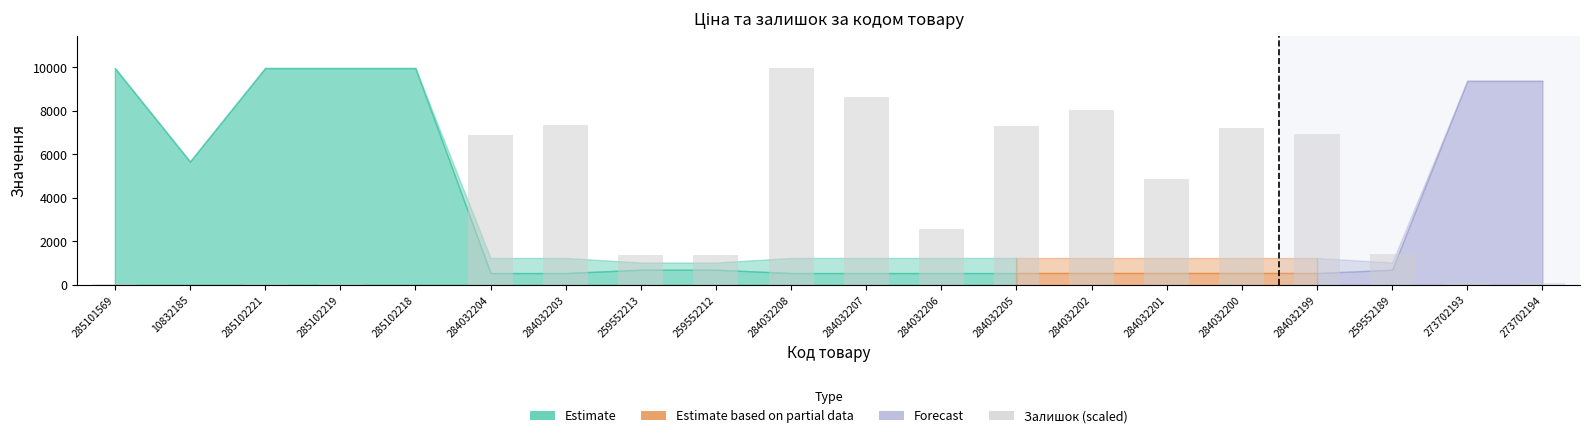

What is the change in value from 284032208 to 284032207?

-1331.9